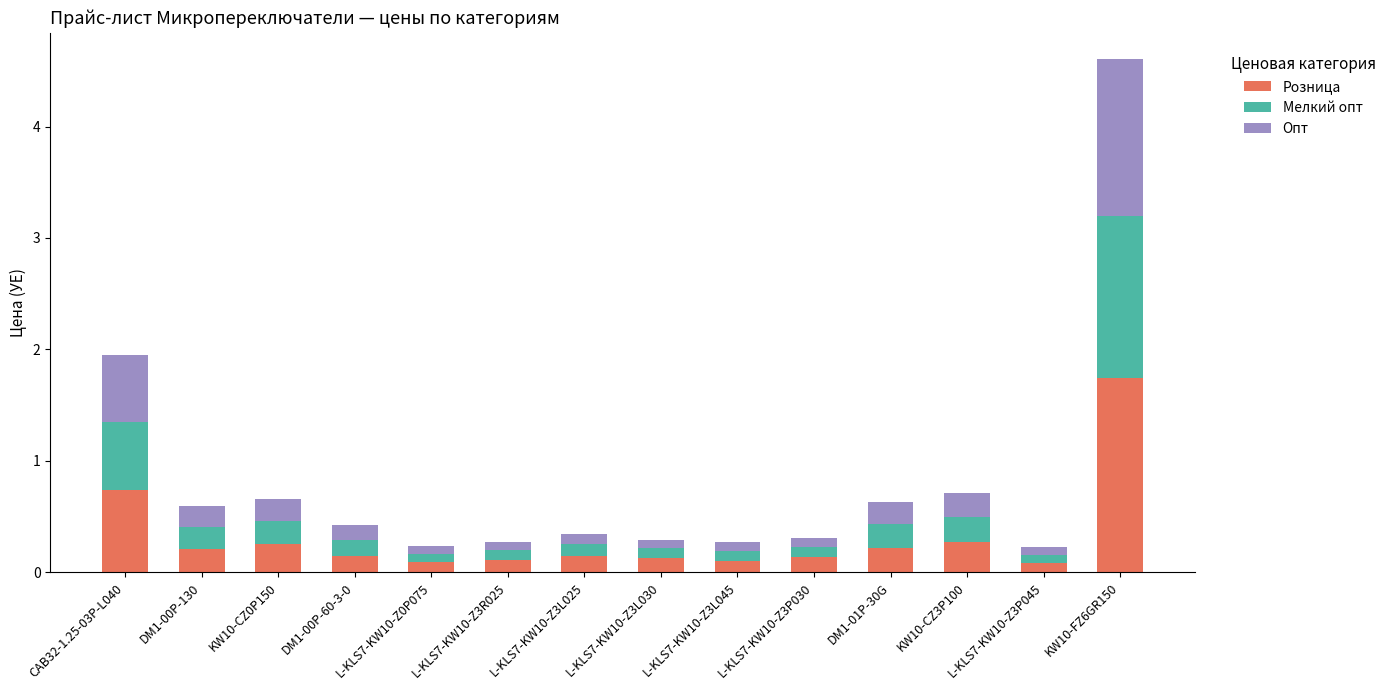

What is the difference between the maximum and minimum values in the Розница series?

1.7